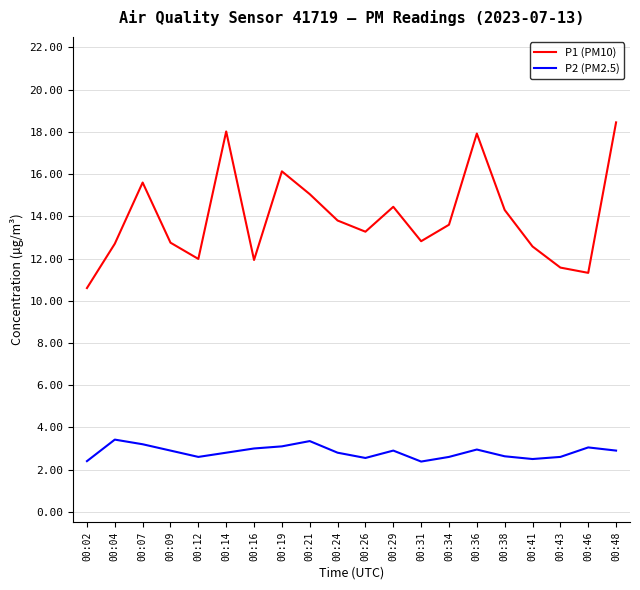

True or false: P2 (PM2.5) and P1 (PM10) intersect in this chart.

False